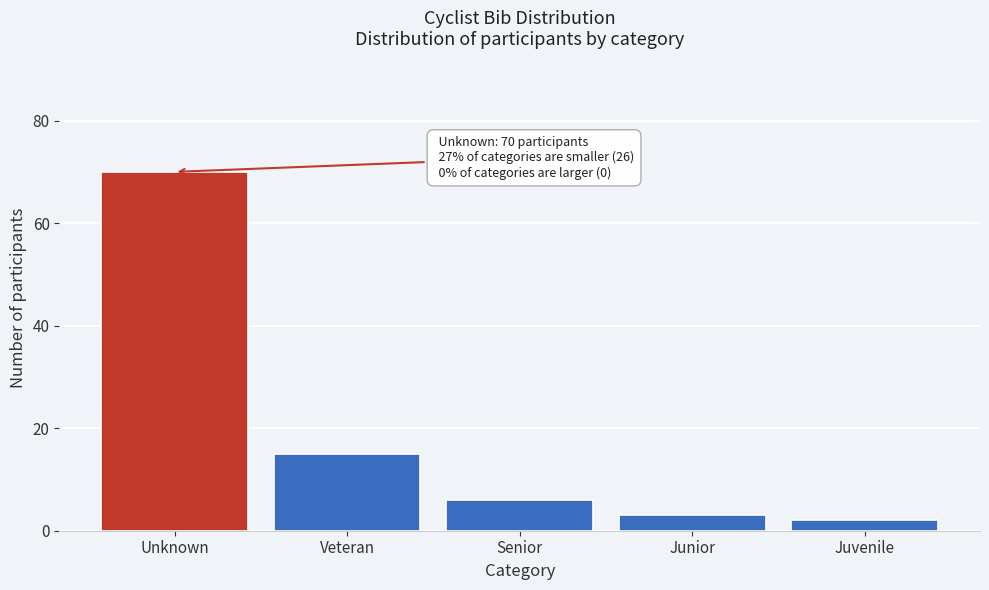

Reading left to right, list all the values displayed in this chart.

70	15	6	3	2